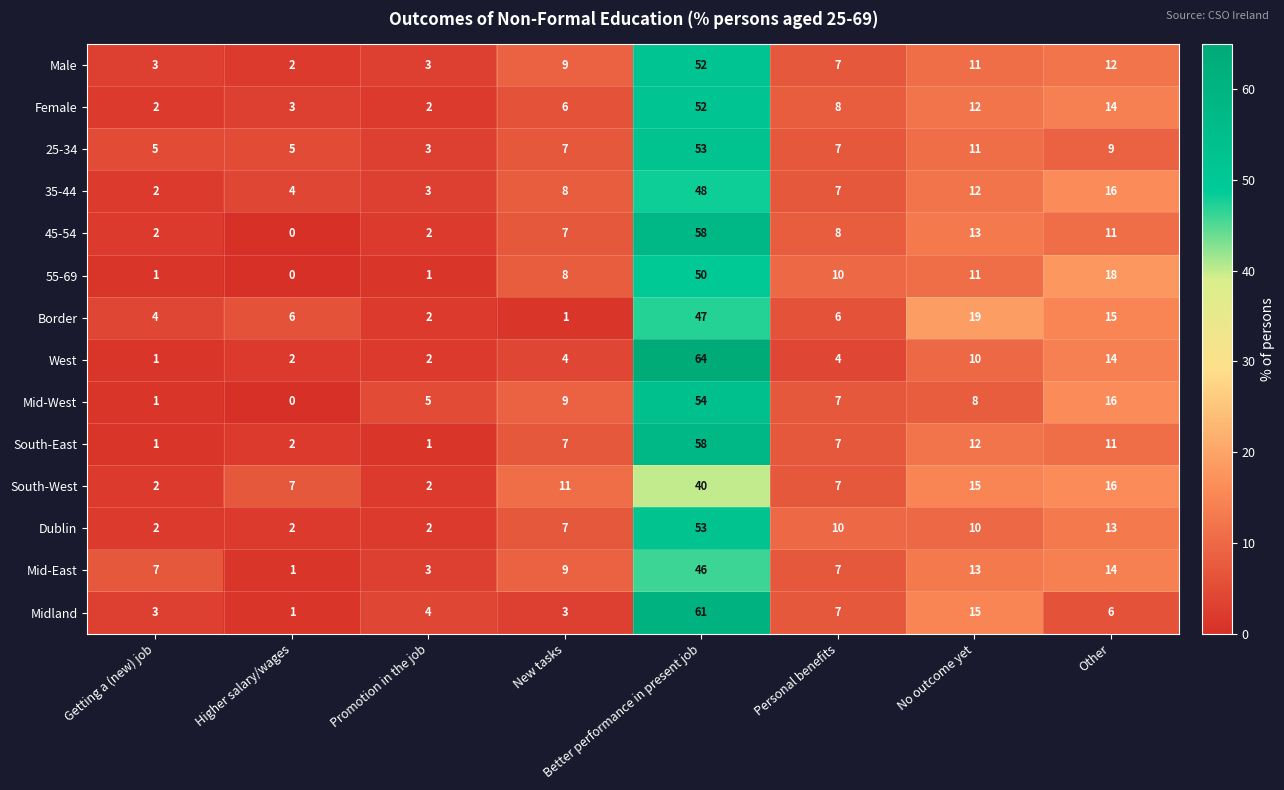

True or false: South-East has a value of 12 at No outcome yet.

True